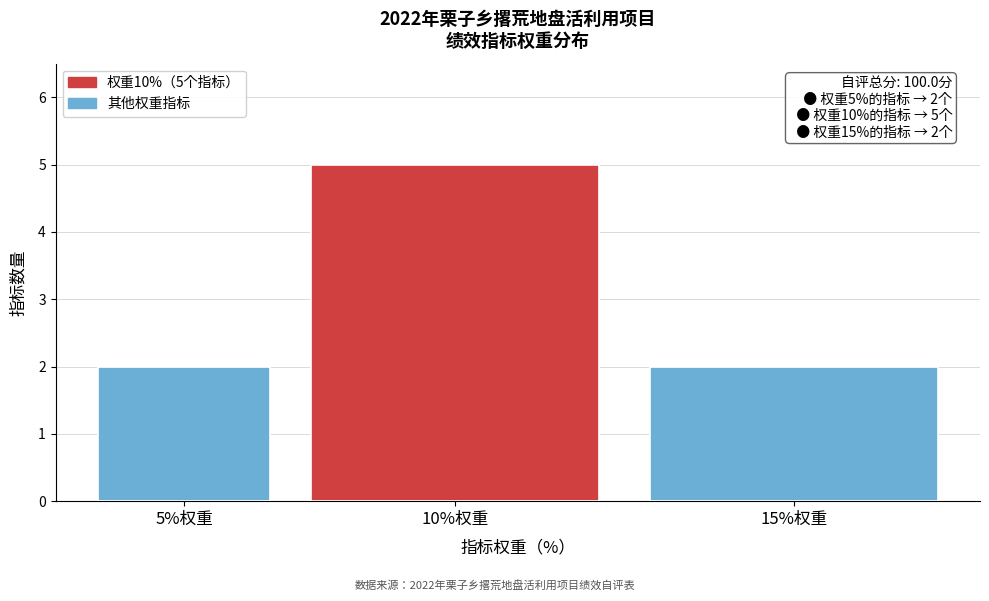

Reading right to left, list all the values displayed in this chart.

2	5	2